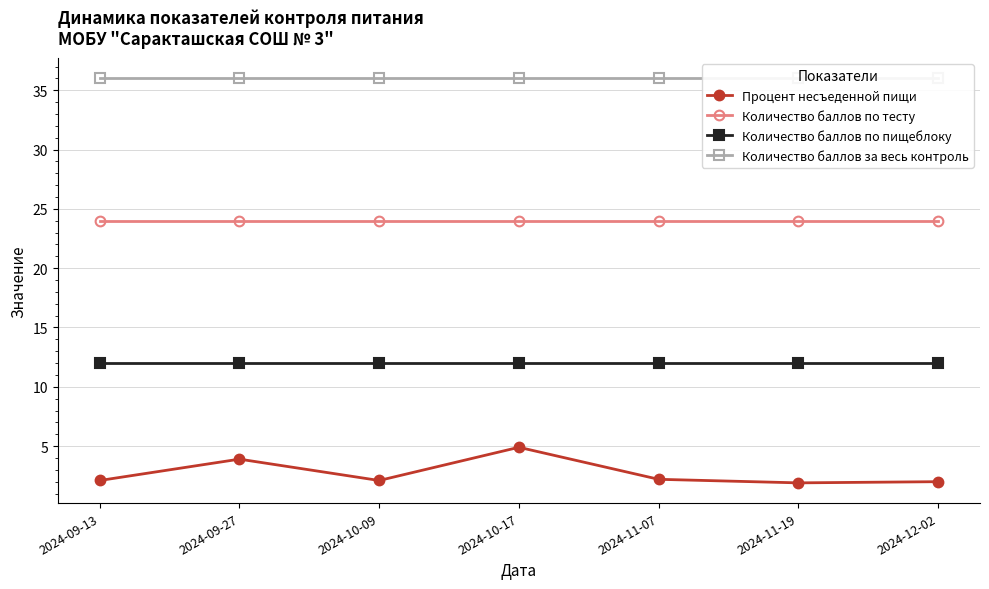

What is the difference between the highest and lowest values at 2024-10-09?

33.9